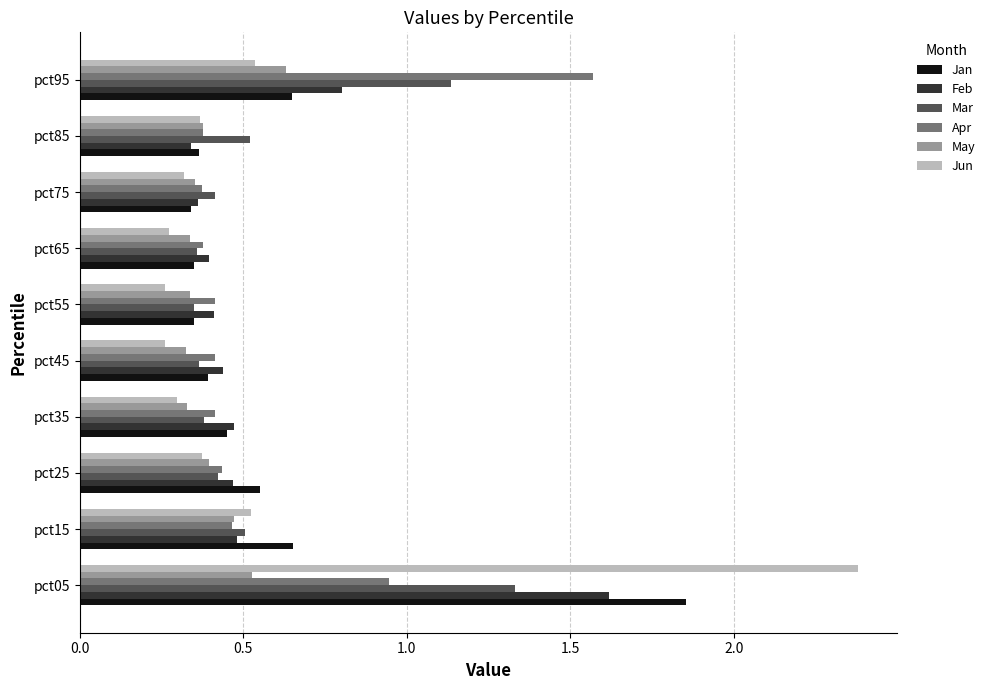

True or false: Feb has a value of 0.4 at pct45.

True